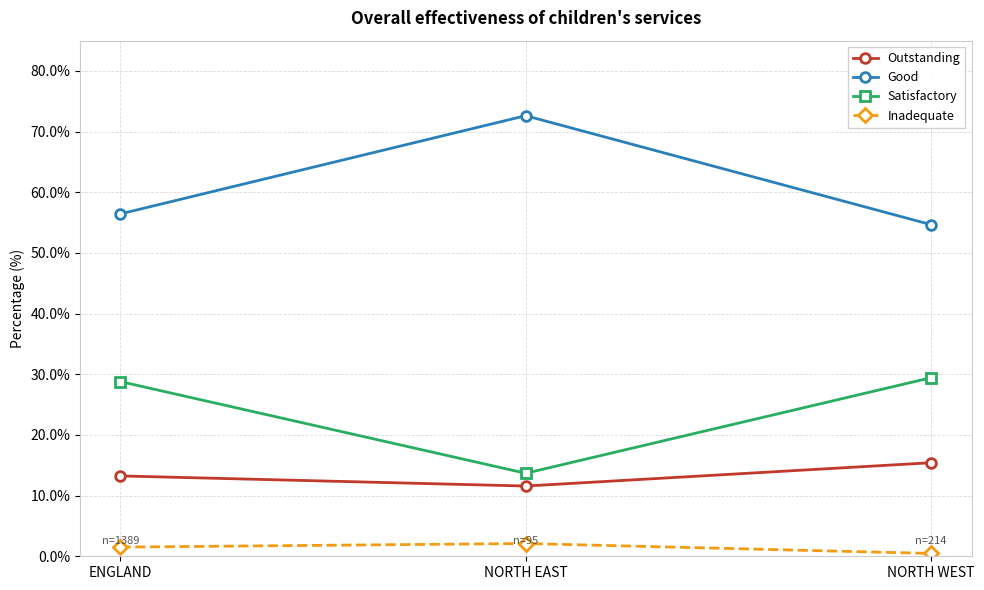

Does the chart have visible grid lines?

Yes